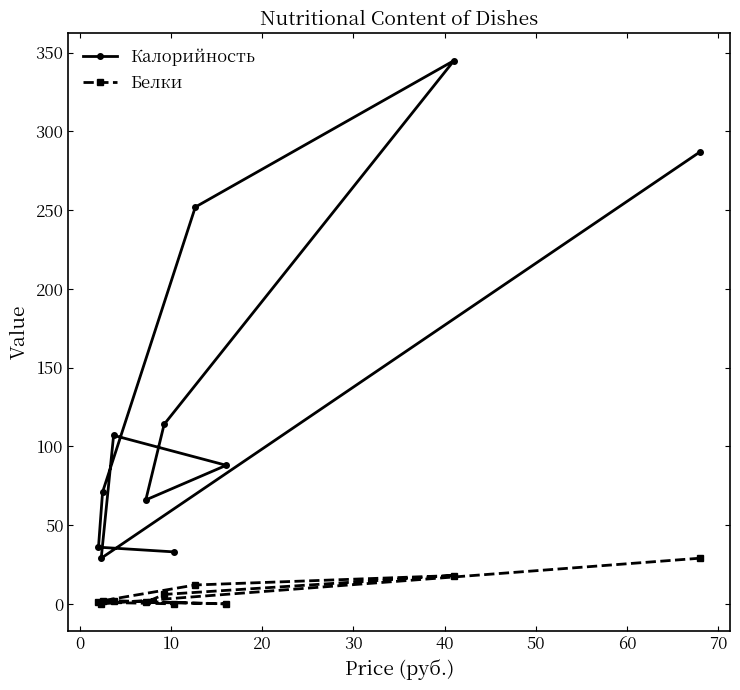

Which series has the widest spread of values?

Калорийность